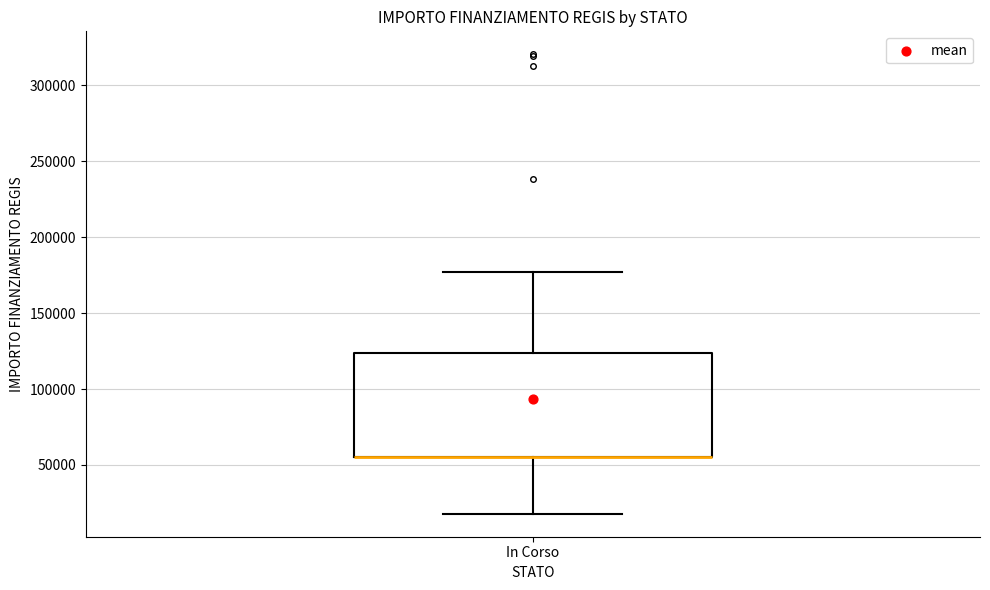

Where does the upper whisker of the box for In Corso end on the y-axis? The values are not printed on the chart, so give them approximately, as read against the axis.

175000